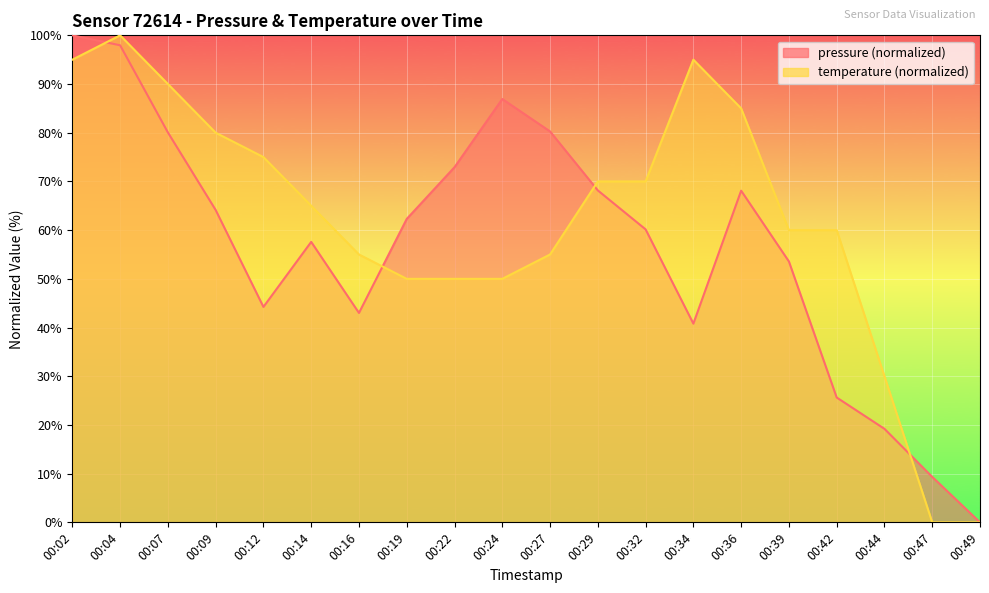

Is it true that temperature equals 60.0 at 00:39?

True